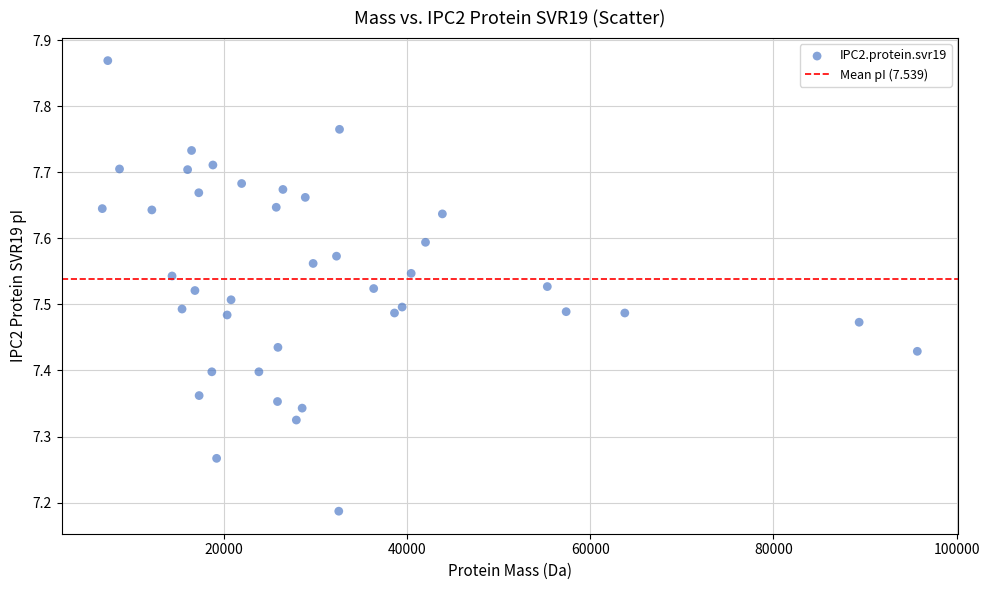

What is the range of X values (max minus min)?

89014.9